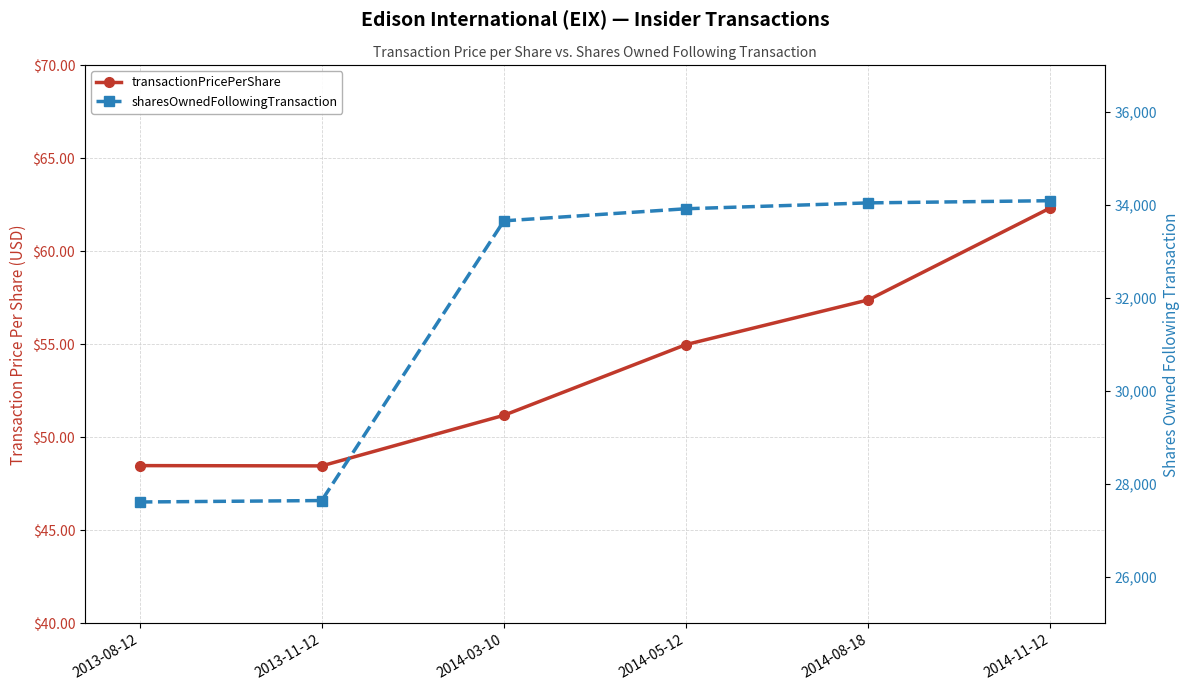

What is the difference between the highest and lowest values at 2013-08-12?

27562.5